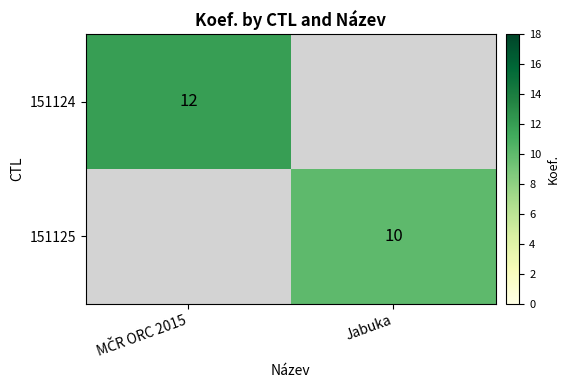

Count the number of categories in the chart.

2